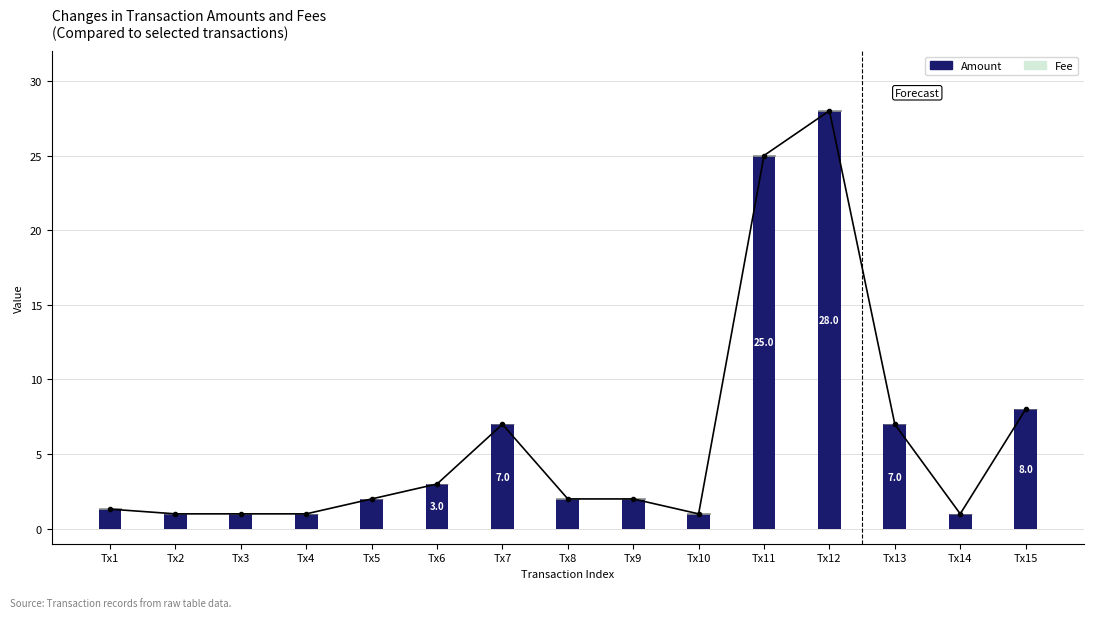

At which category is the sum across all series the highest?

Tx12